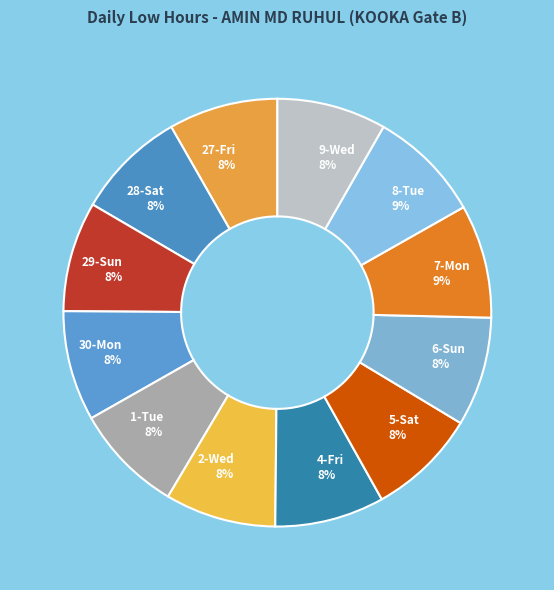

Is the sum of 2-Wed and 8-Tue greater than half?

No